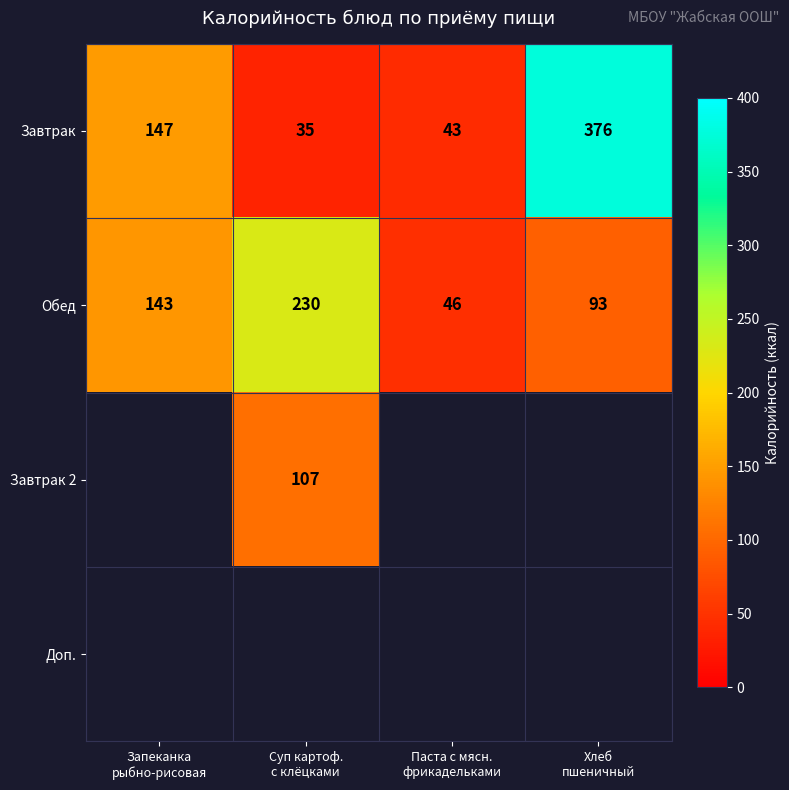

How many Обед values are between 93 and 230?

3